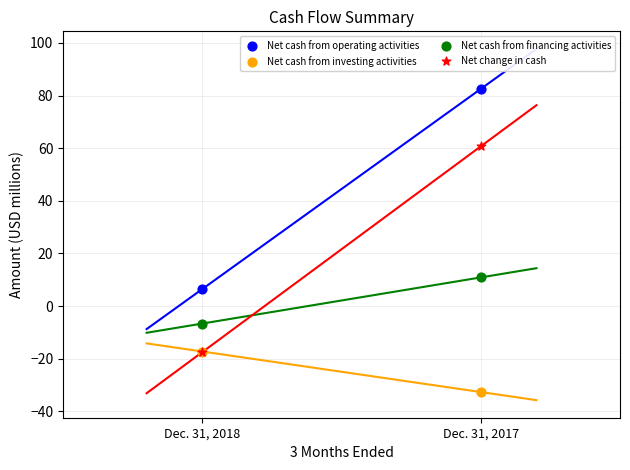

Which series contains the lowest Y value?

Net cash from investing activities